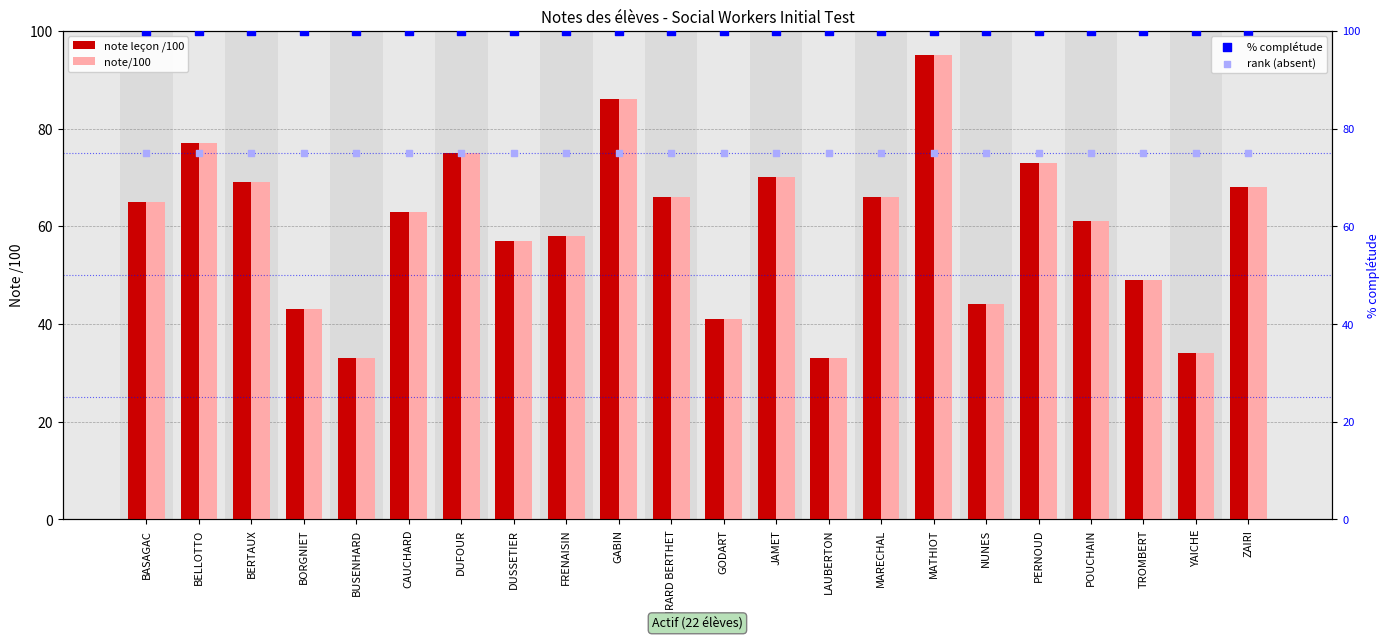

Which series has the largest Y range (max minus min)?

note leçon /100